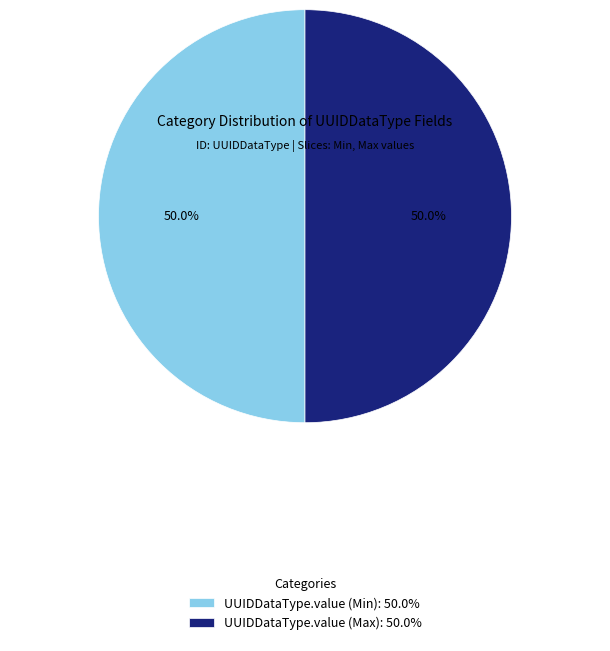

What is the ratio of the value at UUIDDataType.value (Min): 50.0% to the value at UUIDDataType.value (Max): 50.0%?

1.0